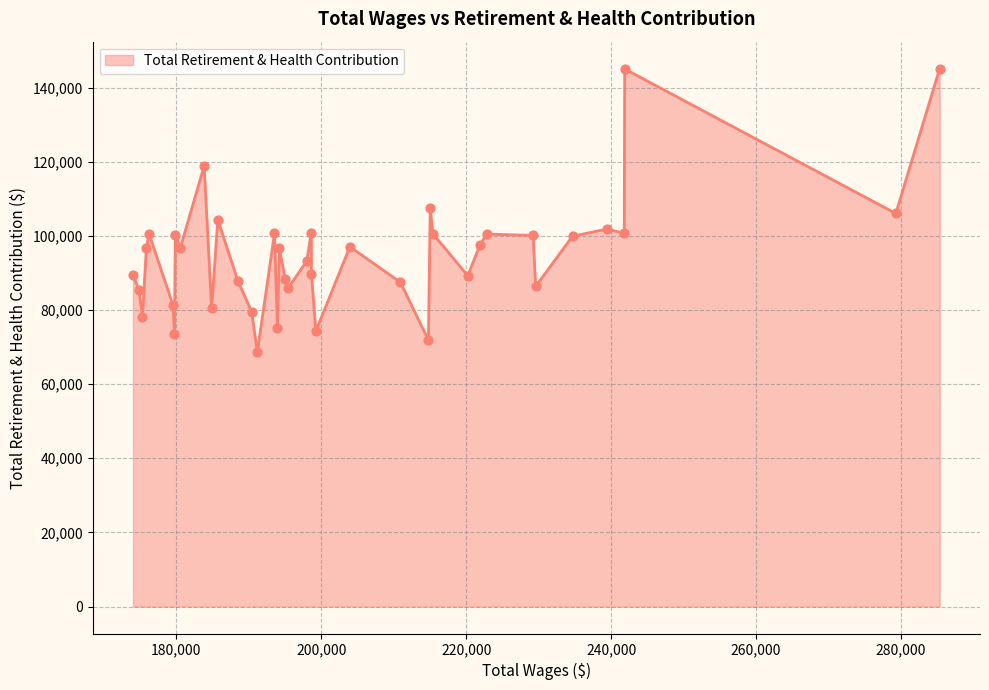

What is the smallest value displayed?

68597